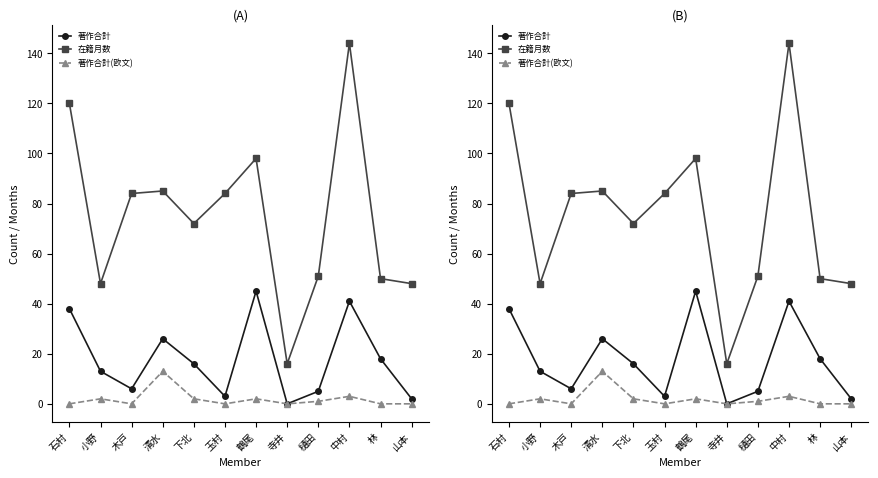

Count the number of data series in this chart.

3